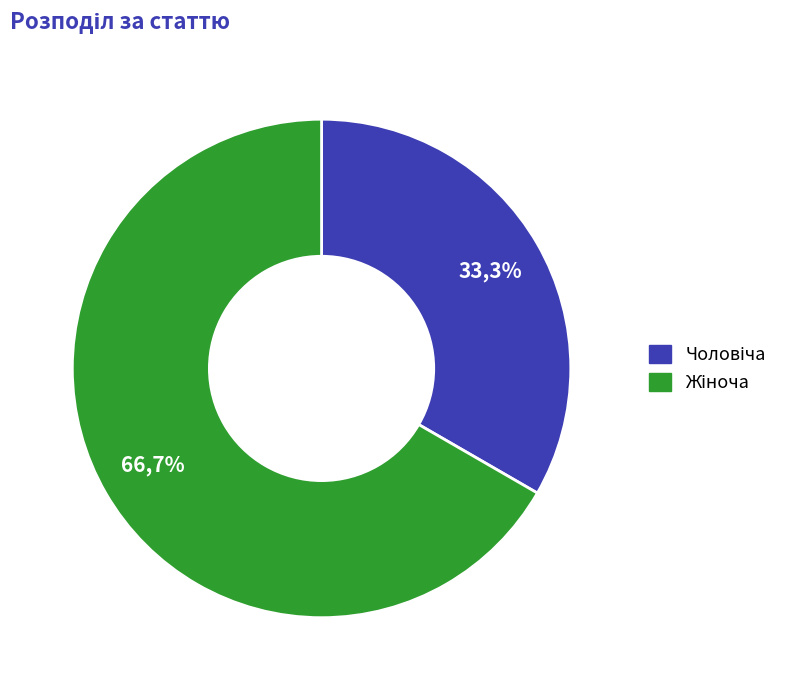

Which category has the smallest portion of the pie?

Чоловіча